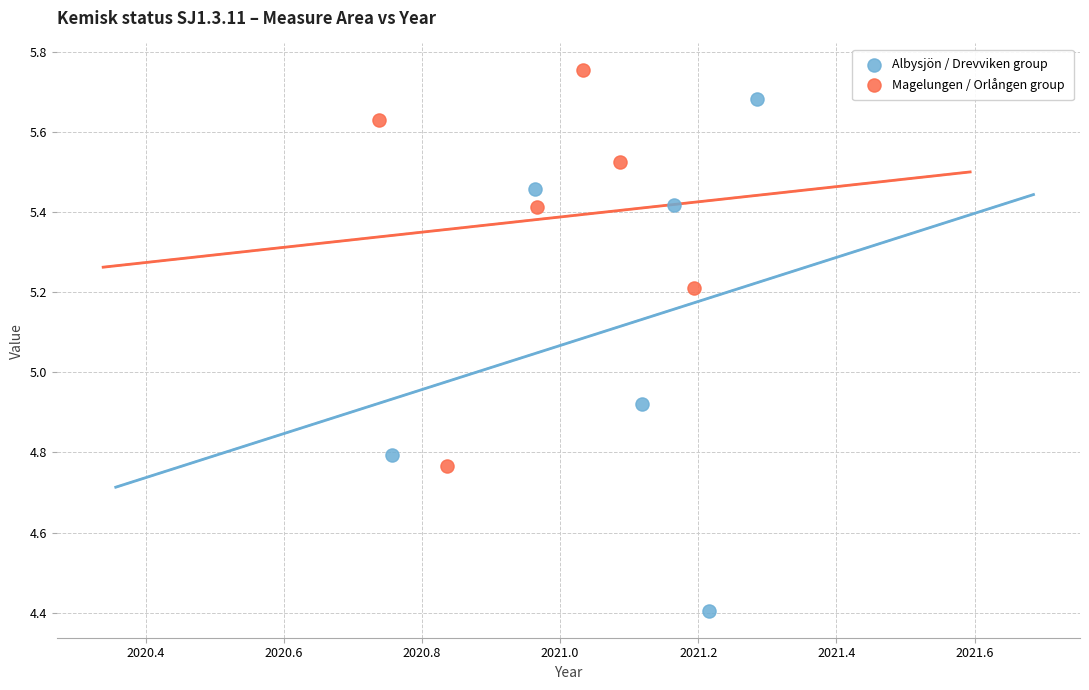

Which series has the widest spread of Y values?

Albysjön / Drevviken group